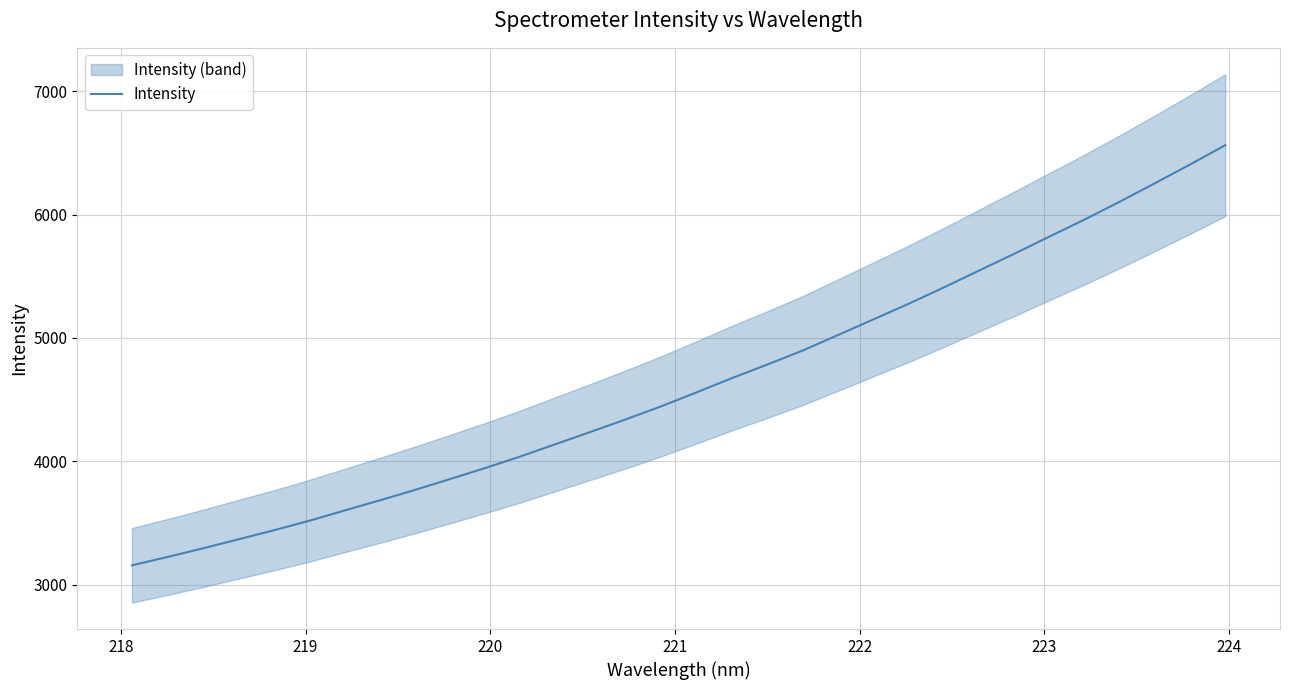

True or false: there are more than 1 points higher than both neighbors.

False